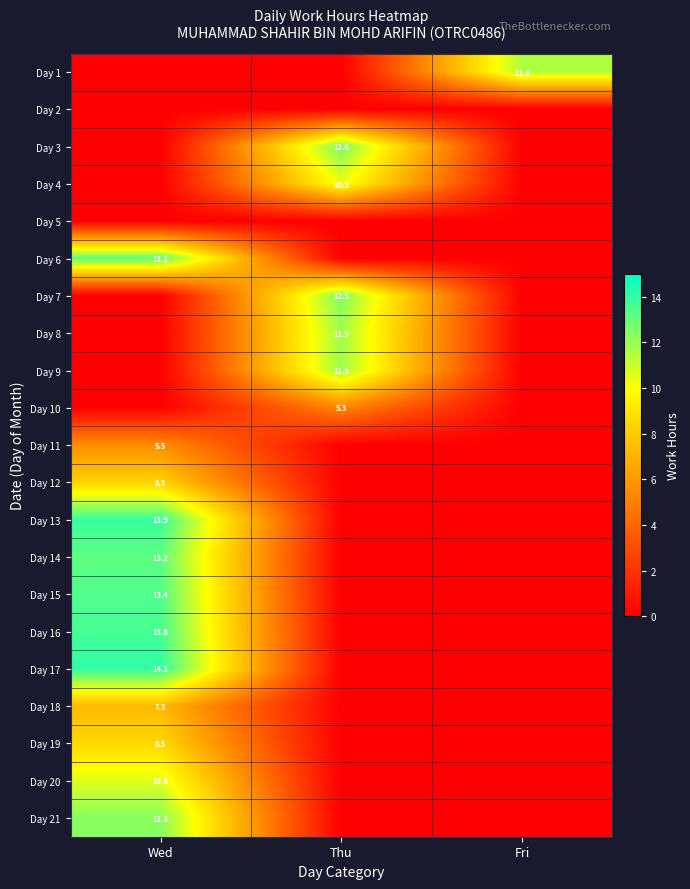

The value of Day 20 at Wed is 2.9. True or false?

False